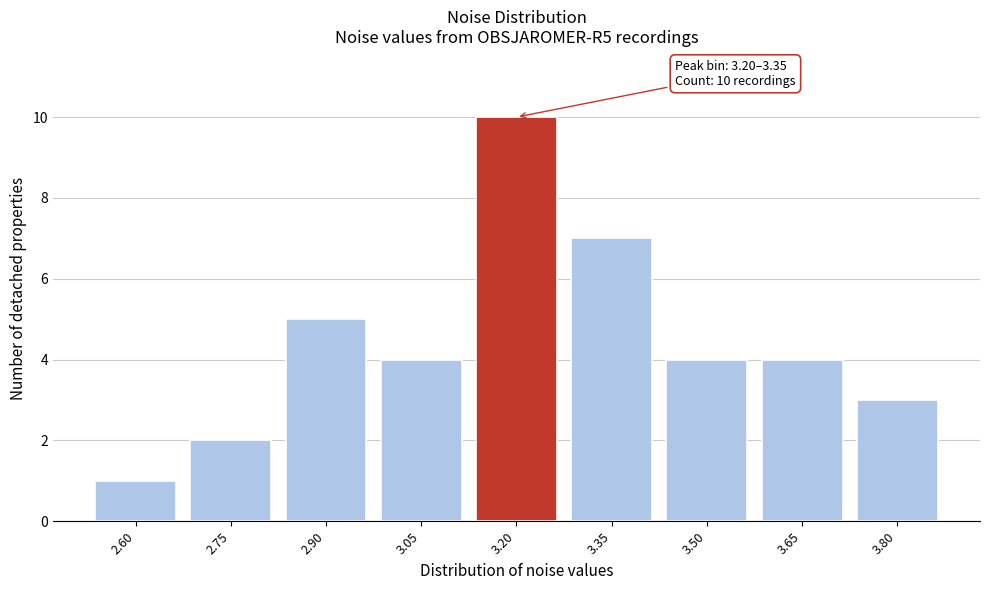

Reading right to left, what are all the values shown in this chart?

3	4	4	7	10	4	5	2	1